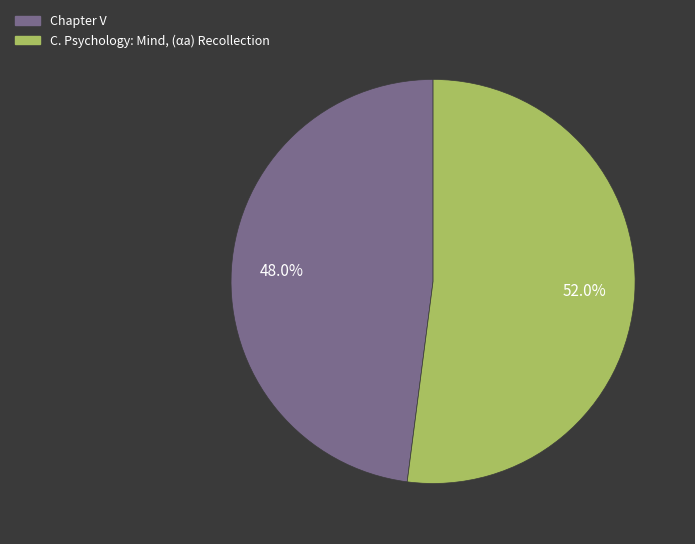

To the nearest percent, what portion does C. Psychology: Mind, (αa) Recollection represent?

52%